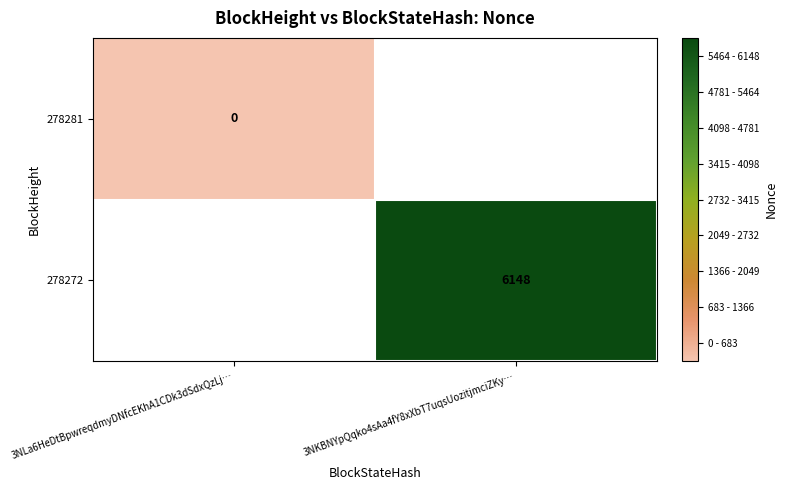

Is it true that 278272 equals 3331.9 at 3NKBNYpQqko4sAa4fY8xXbT7uqsUozitjmciZKy…?

False